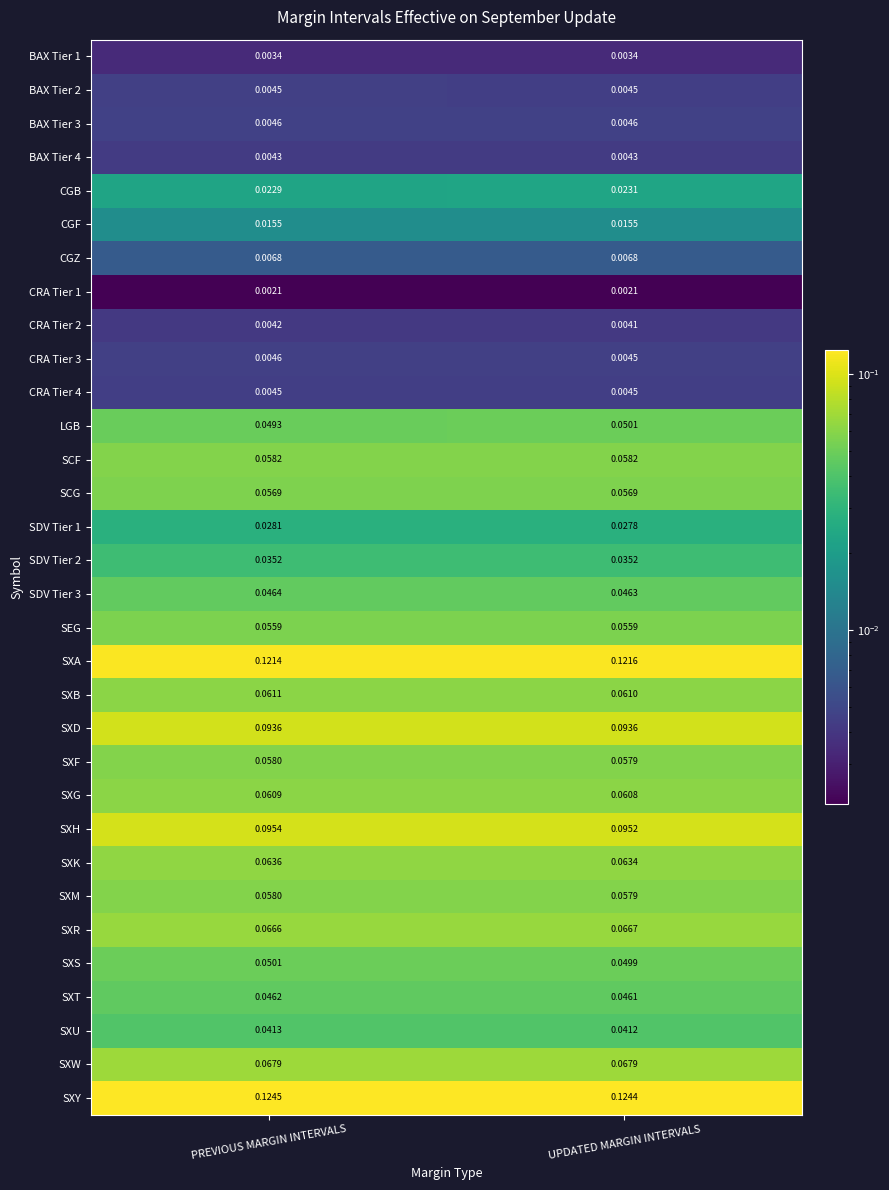

Which series changed the most between PREVIOUS MARGIN INTERVALS and UPDATED MARGIN INTERVALS?

LGB